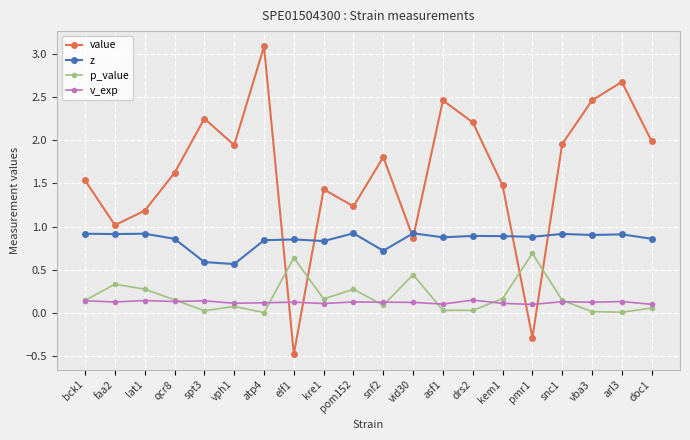

Does the chart have visible grid lines?

Yes